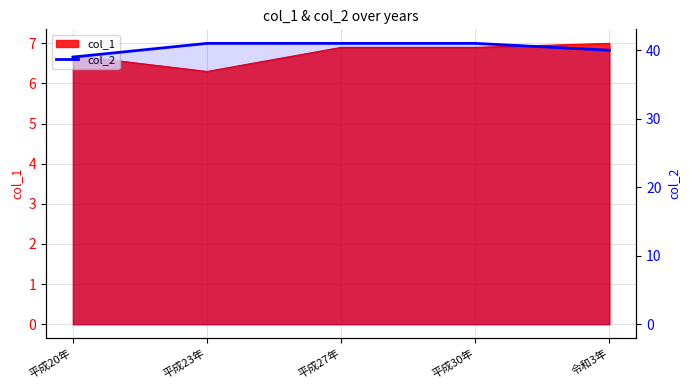

Which has a higher value, 平成20年 or 令和3年?

令和3年